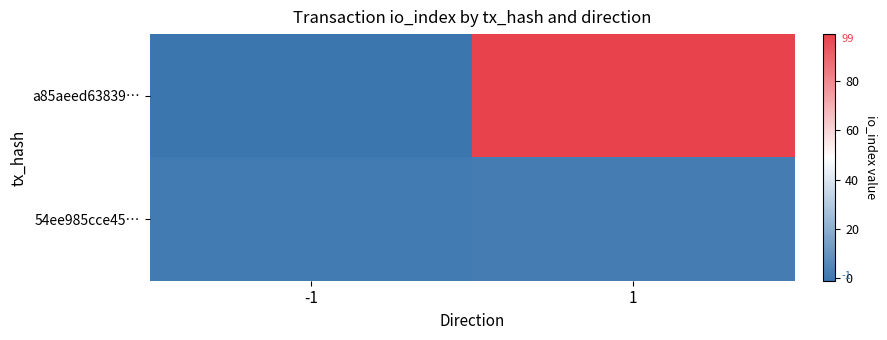

Which series has the largest total across all categories?

a85aeed63839…